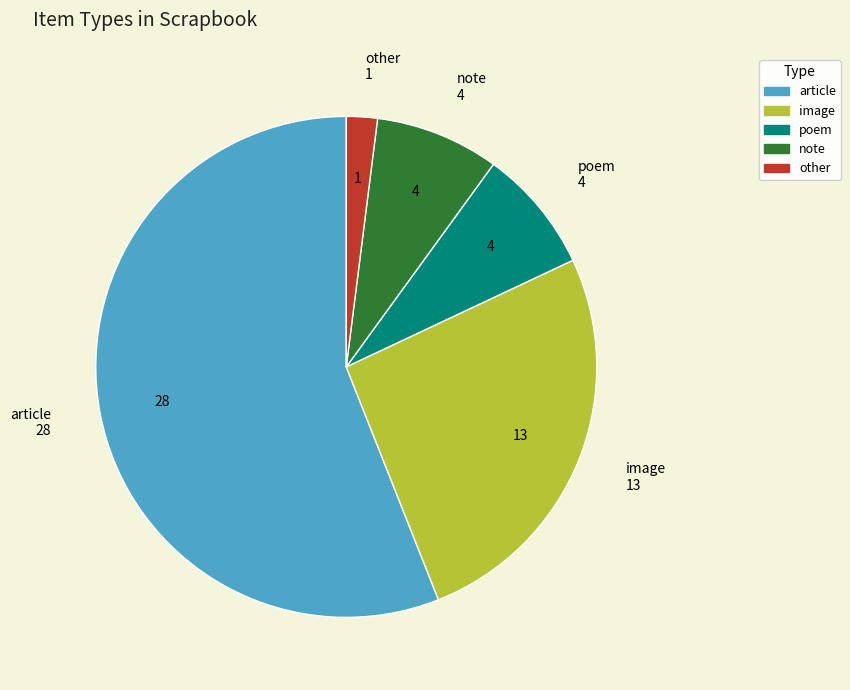

True or false: other accounts for 2% of the total.

True